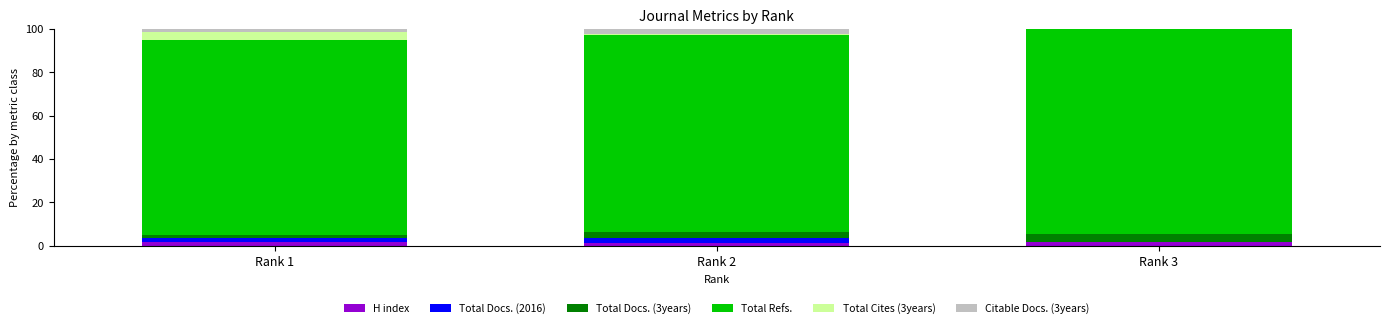

How many series are shown in this chart?

6